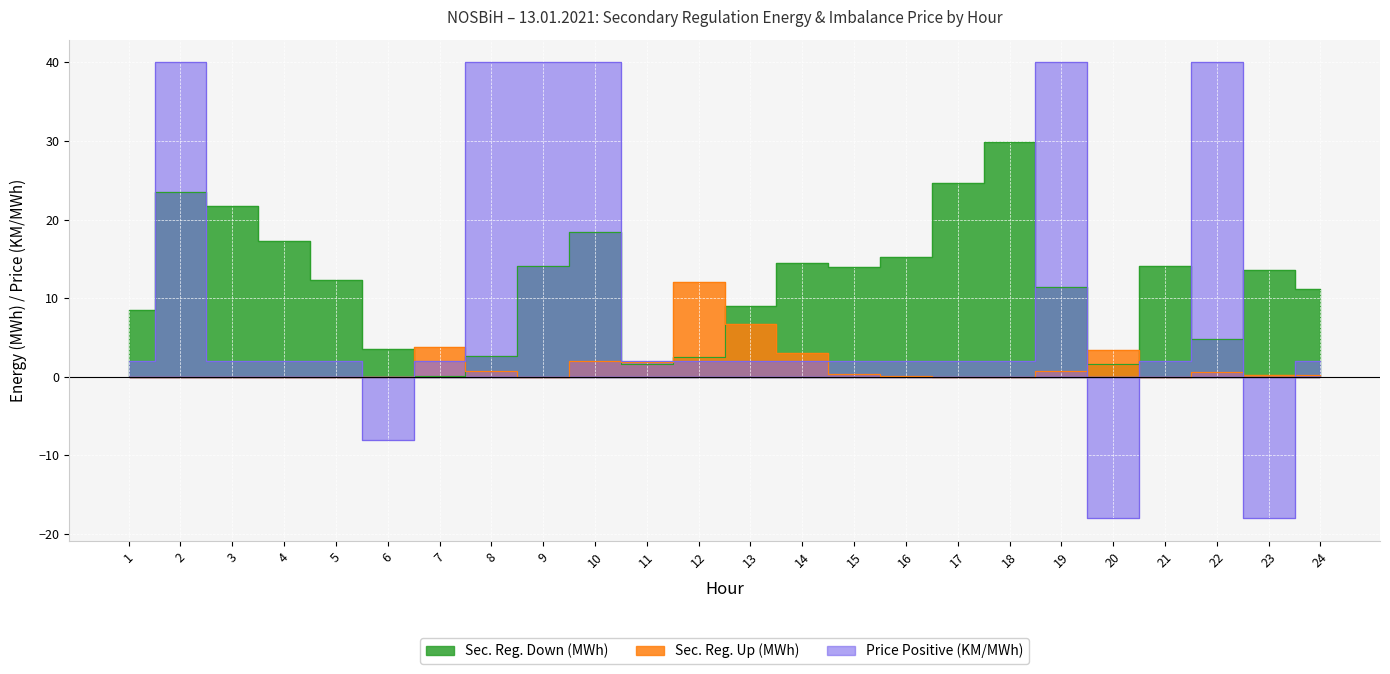

Between 18 and 5, which is larger?

18